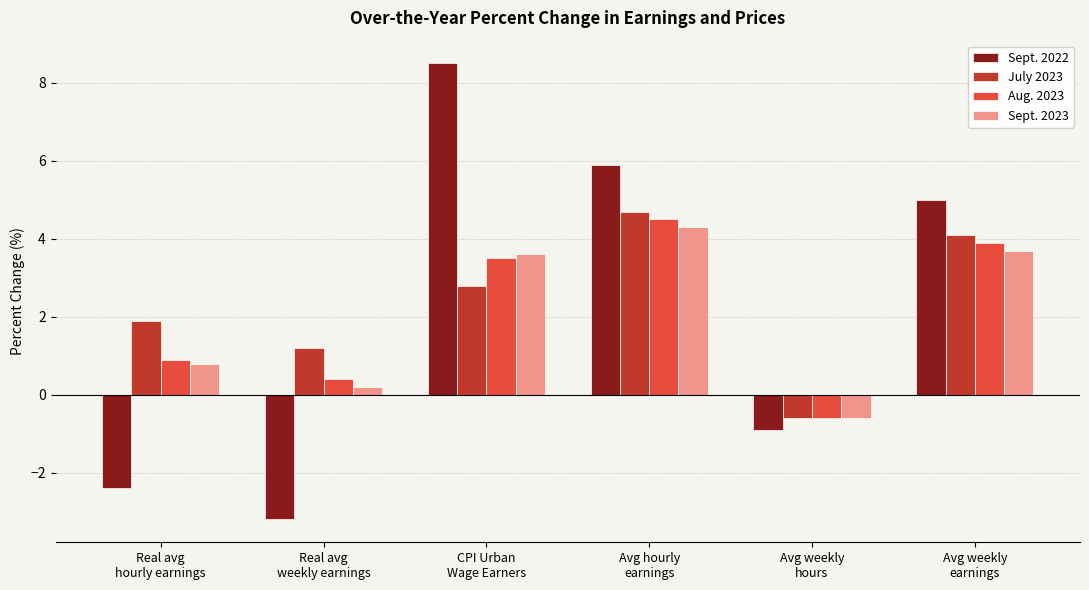

True or false: July 2023 has a value of 2.7 at Real avg
hourly earnings.

False